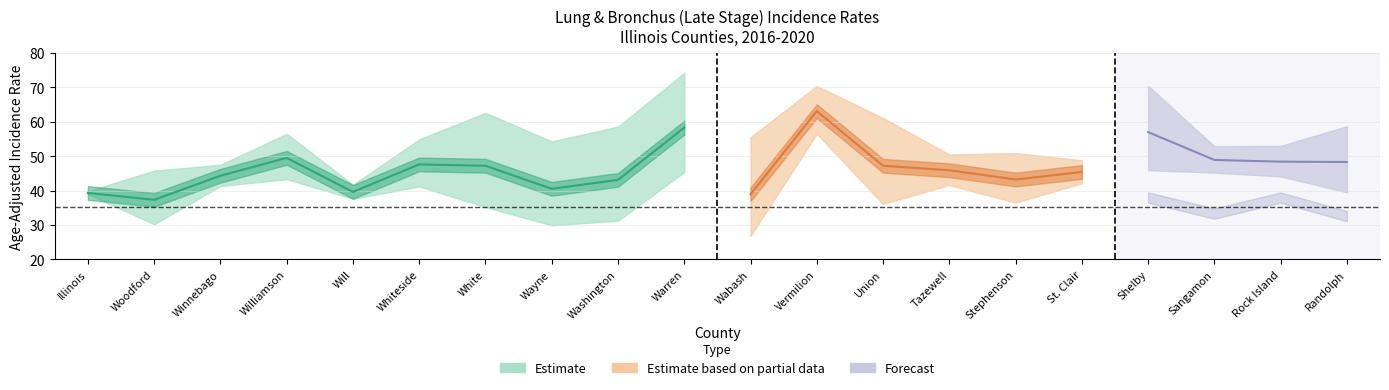

How many interior local peaks does the Lower 95% CI series have?

6